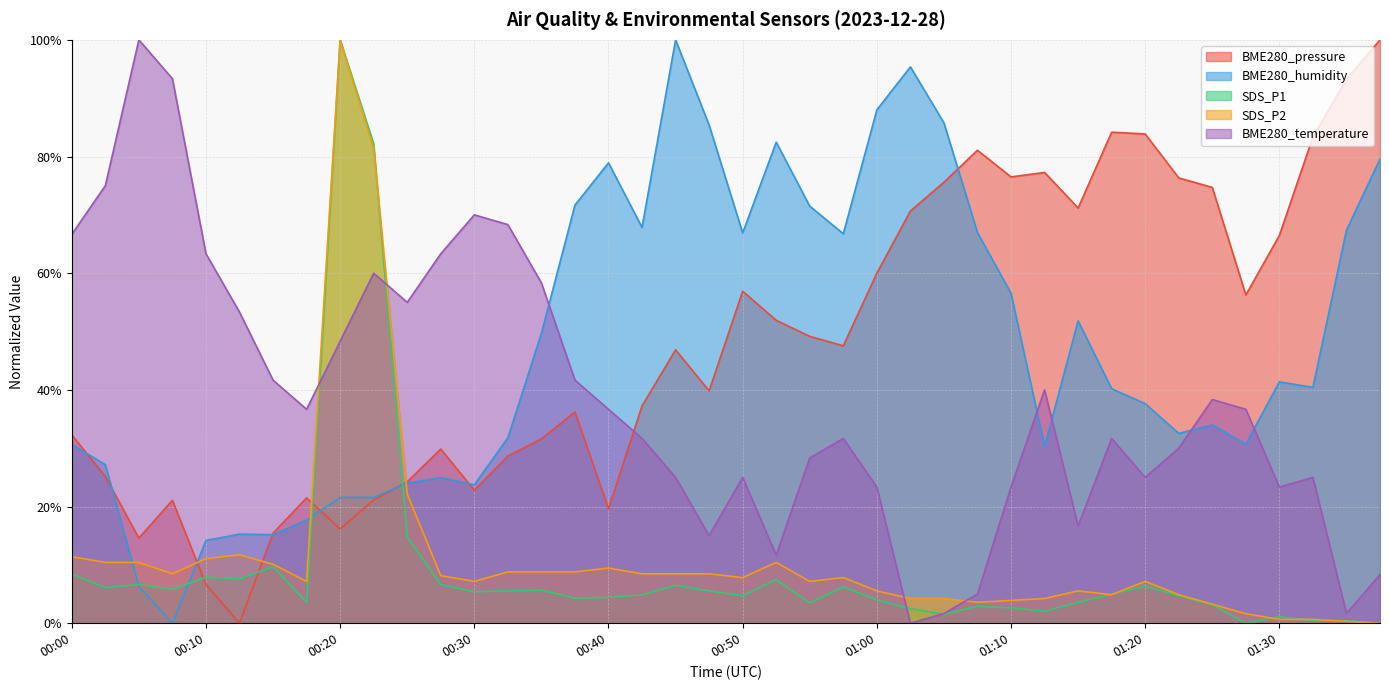

The value of BME280_temperature at 00:12 is 0.3. True or false?

False